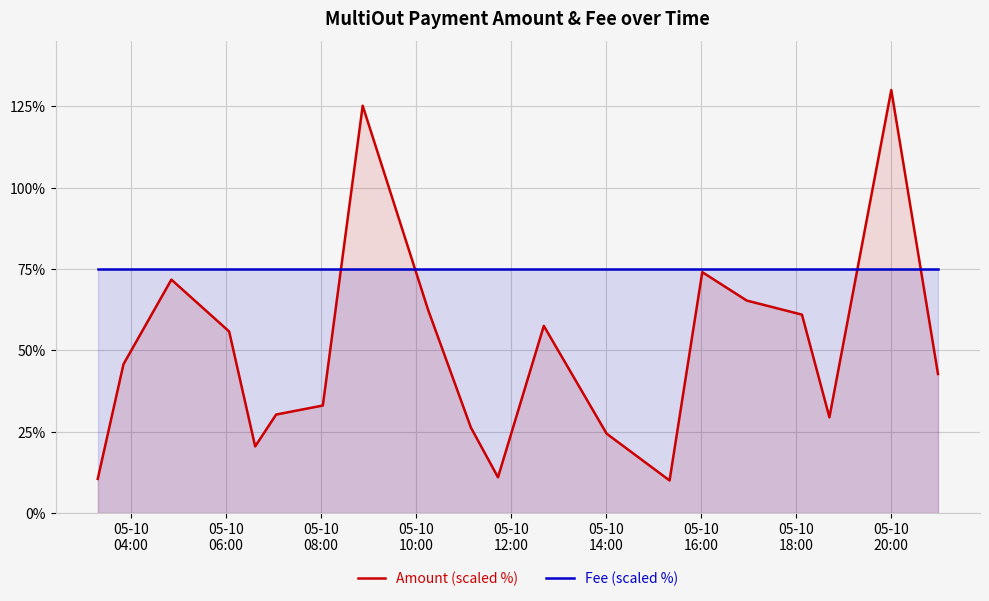

What is the minimum value shown in the chart?

10.0